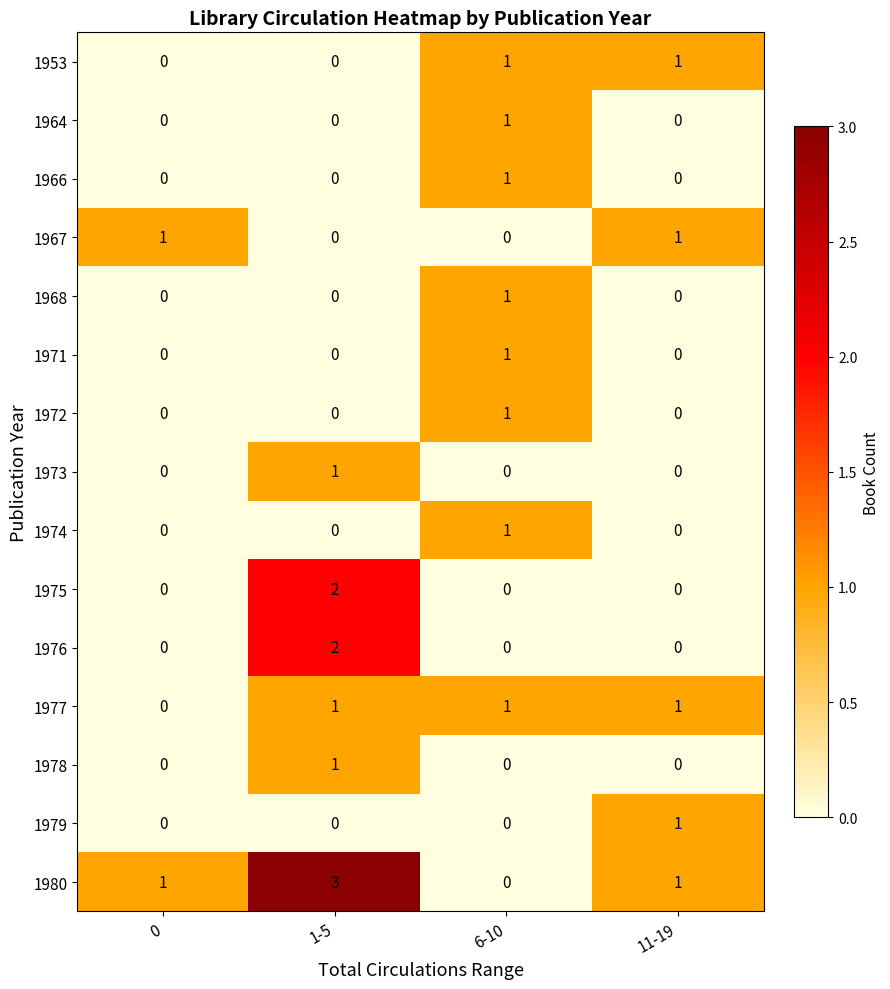

How many distinct data groups are displayed?

15